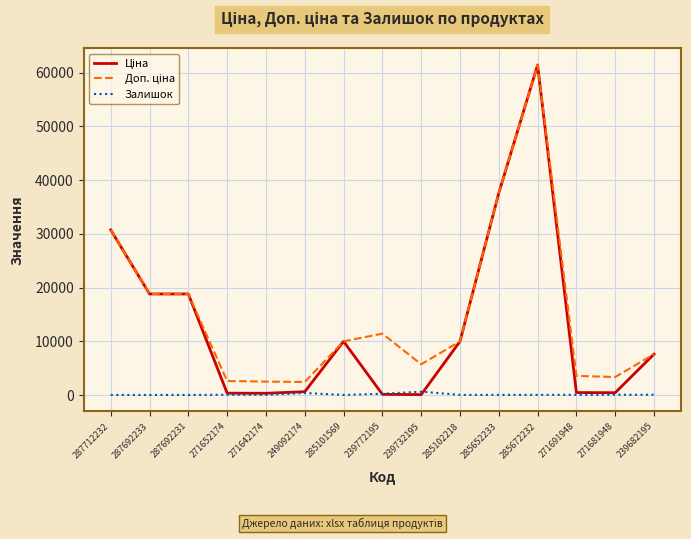

Is it true that Залишок equals 218.0 at 239772195?

True